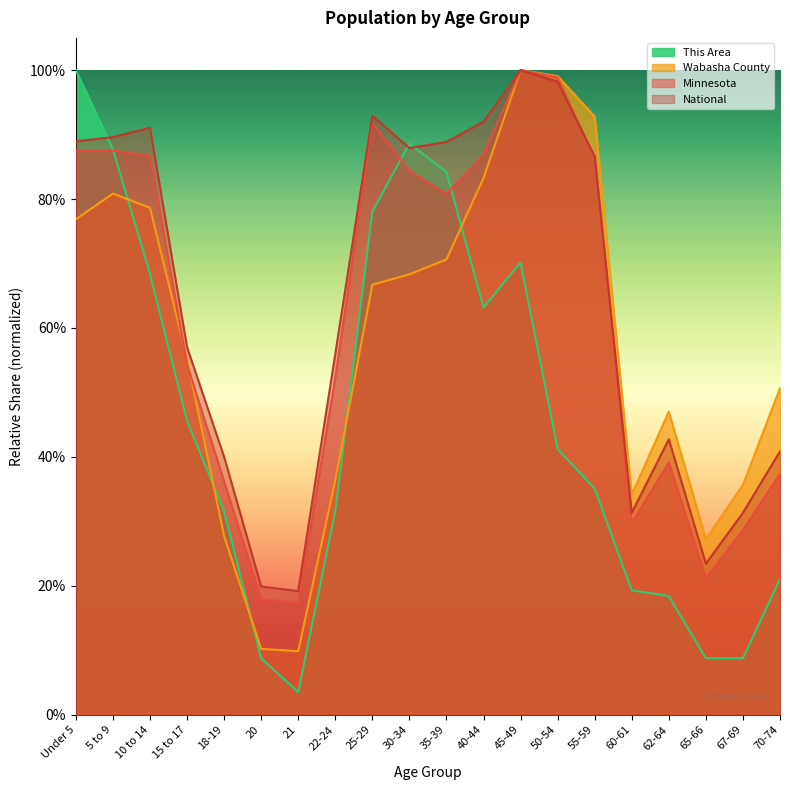

True or false: National and Wabasha County intersect in this chart.

False